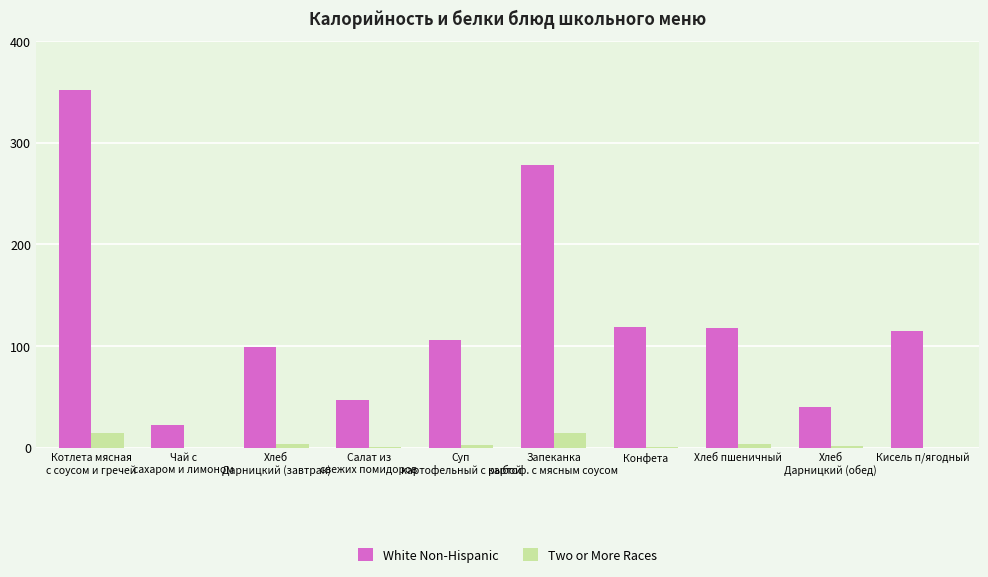

How many groups of bars are there?

10